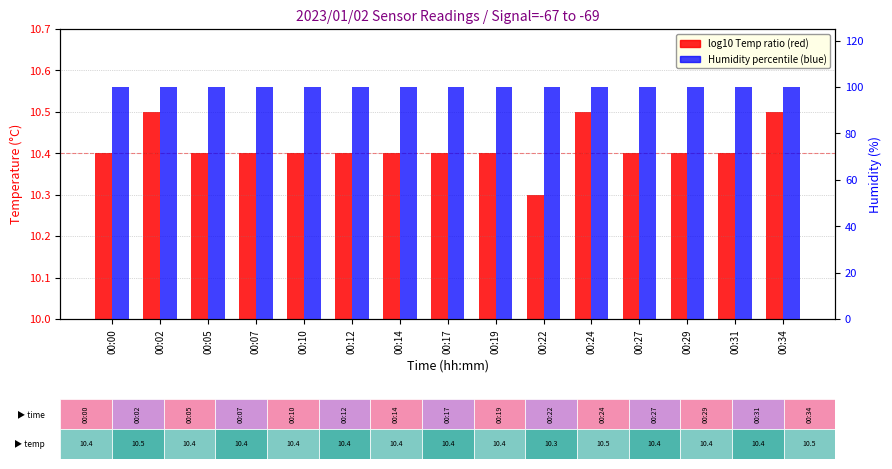

What value does the Temperature (°C) series have at 00:10?

10.4